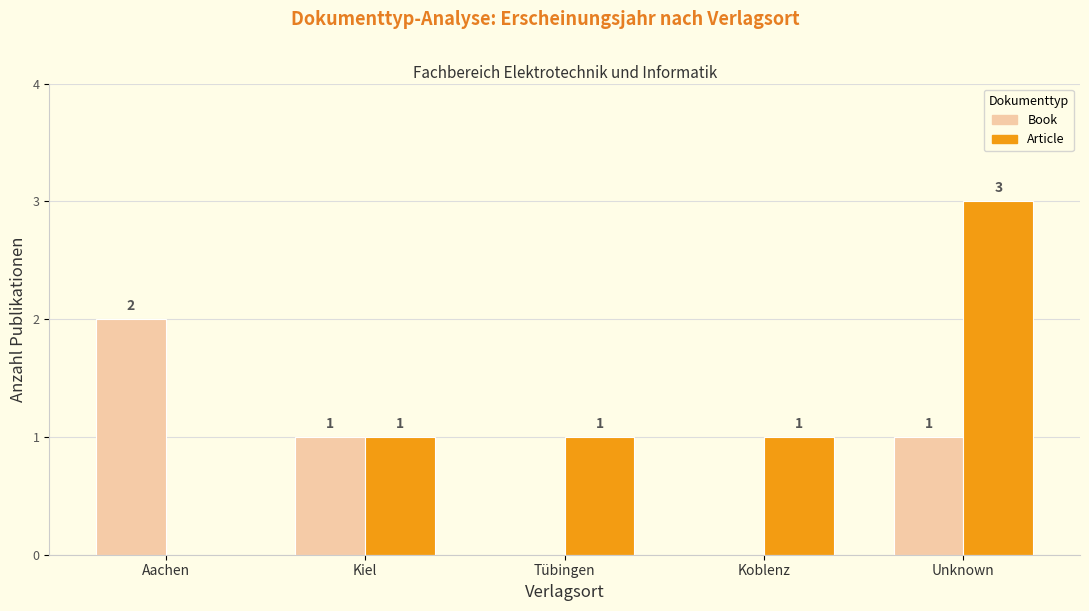

At which label does Book first exceed 1?

Aachen